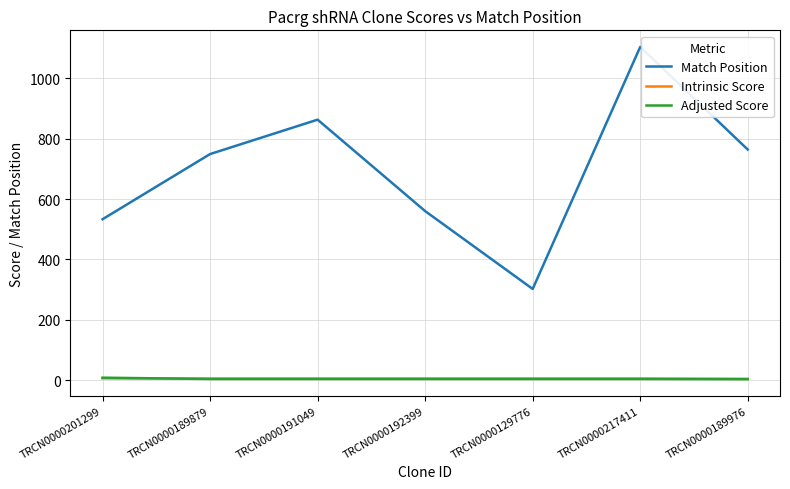

True or false: Adjusted Score and Match Position intersect in this chart.

False